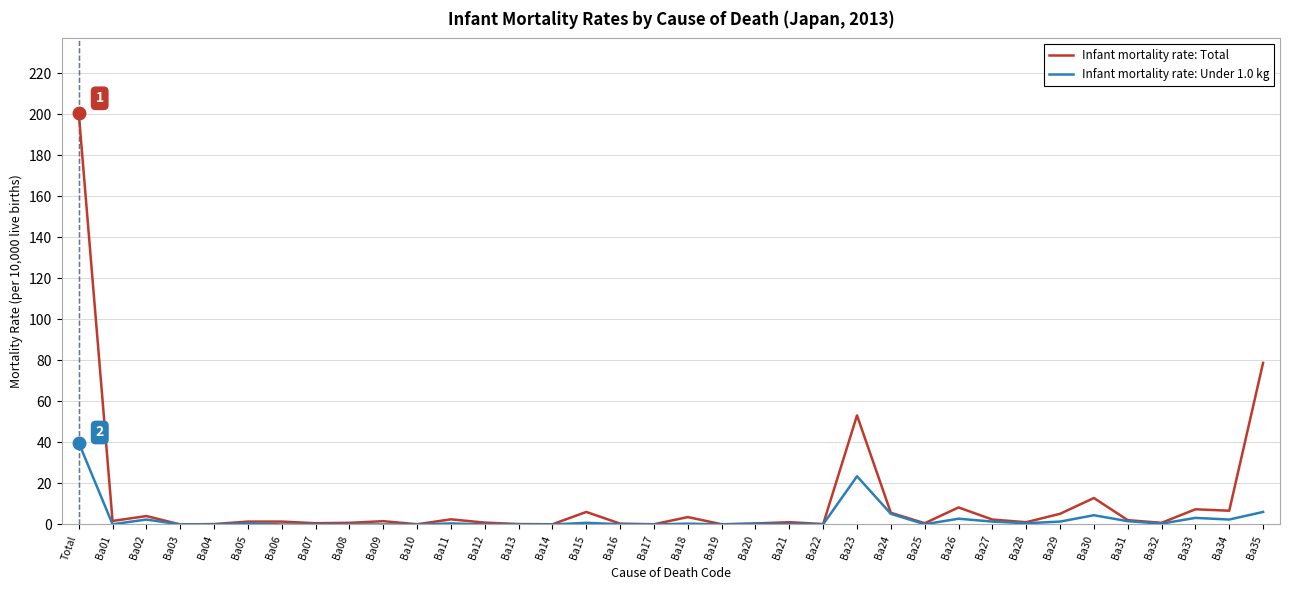

List the series in order of their peak value, highest first.

Infant mortality rate: Total, Infant mortality rate: Under 1.0 kg